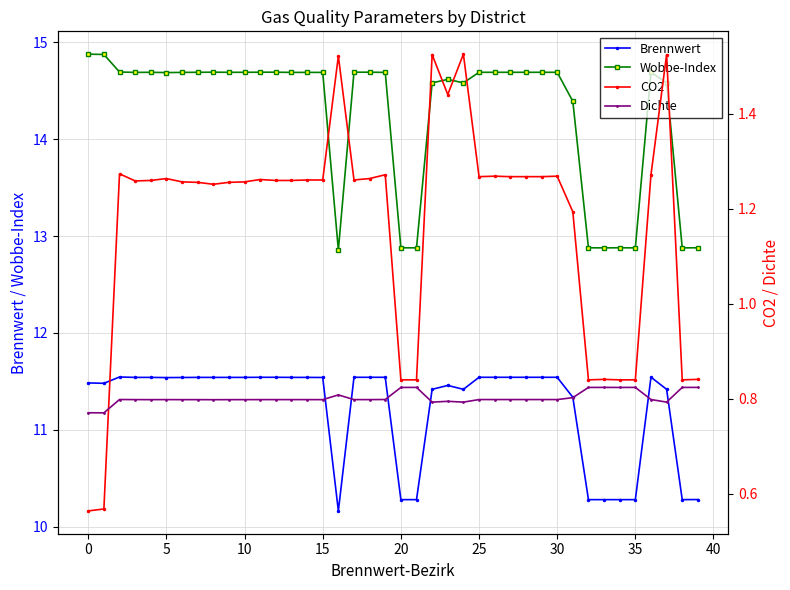

Where is CO2 nearest to the value 1?

33